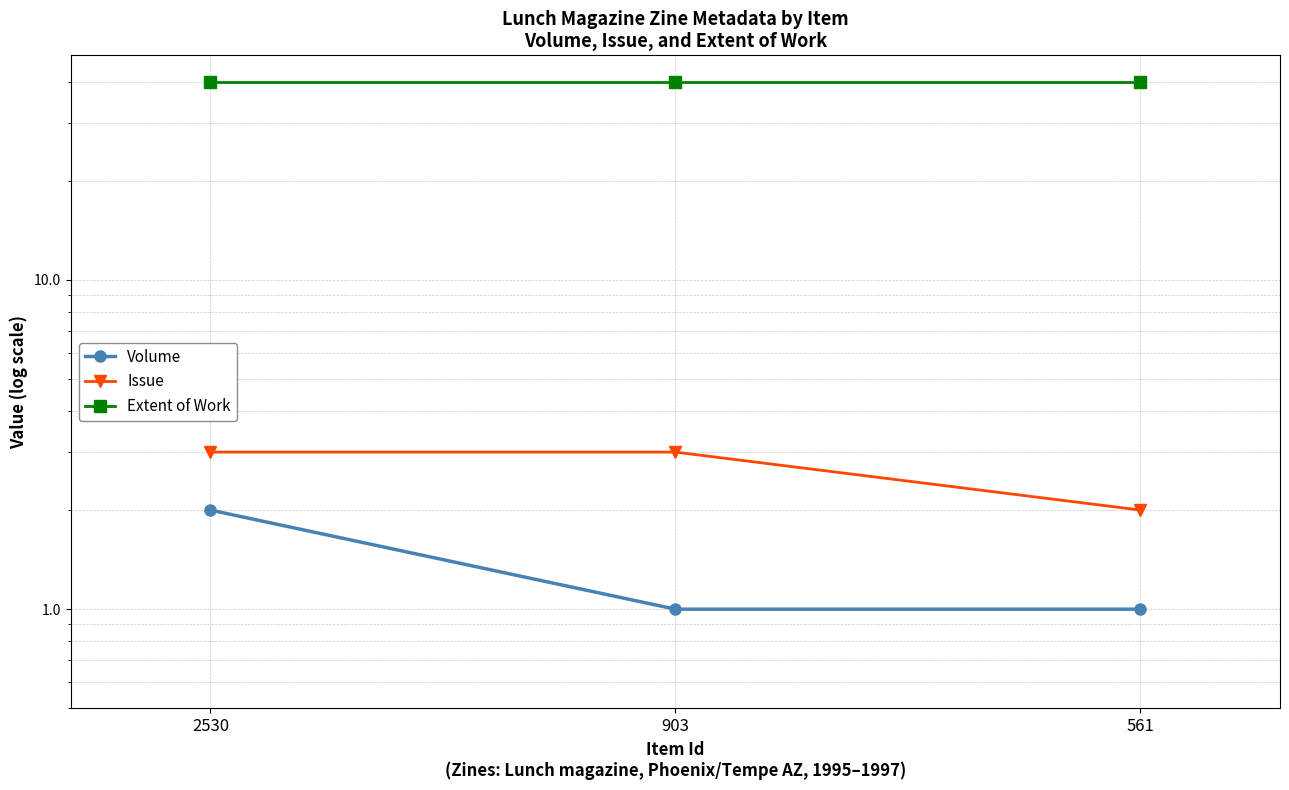

Rank the series by their maximum value, from lowest to highest.

Volume, Issue, Extent of Work